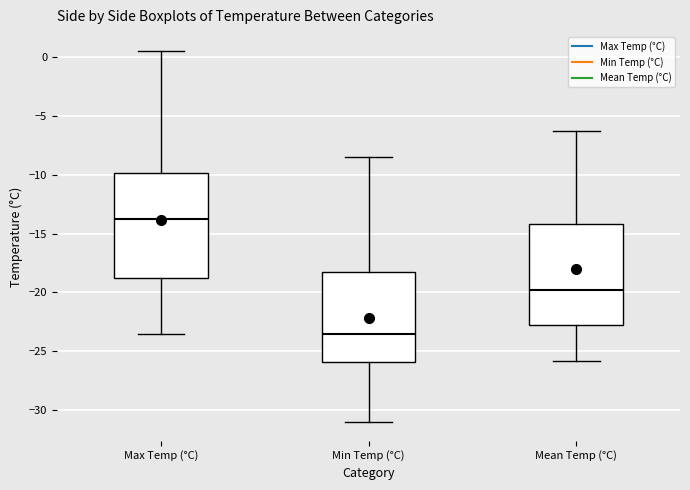

Reading left to right, read every box against the y-axis: the position of its median line, the range the box covers, and the ends of its whiskers. The values are not printed on the chart, so give them approximately, as read against the axis.

Max Temp (°C): median -13.5, box -18.5 to -10.0, whiskers -23.5 to 0.5
Min Temp (°C): median -23.5, box -26.0 to -18.0, whiskers -31.0 to -8.5
Mean Temp (°C): median -19.5, box -22.5 to -14.0, whiskers -26.0 to -6.5